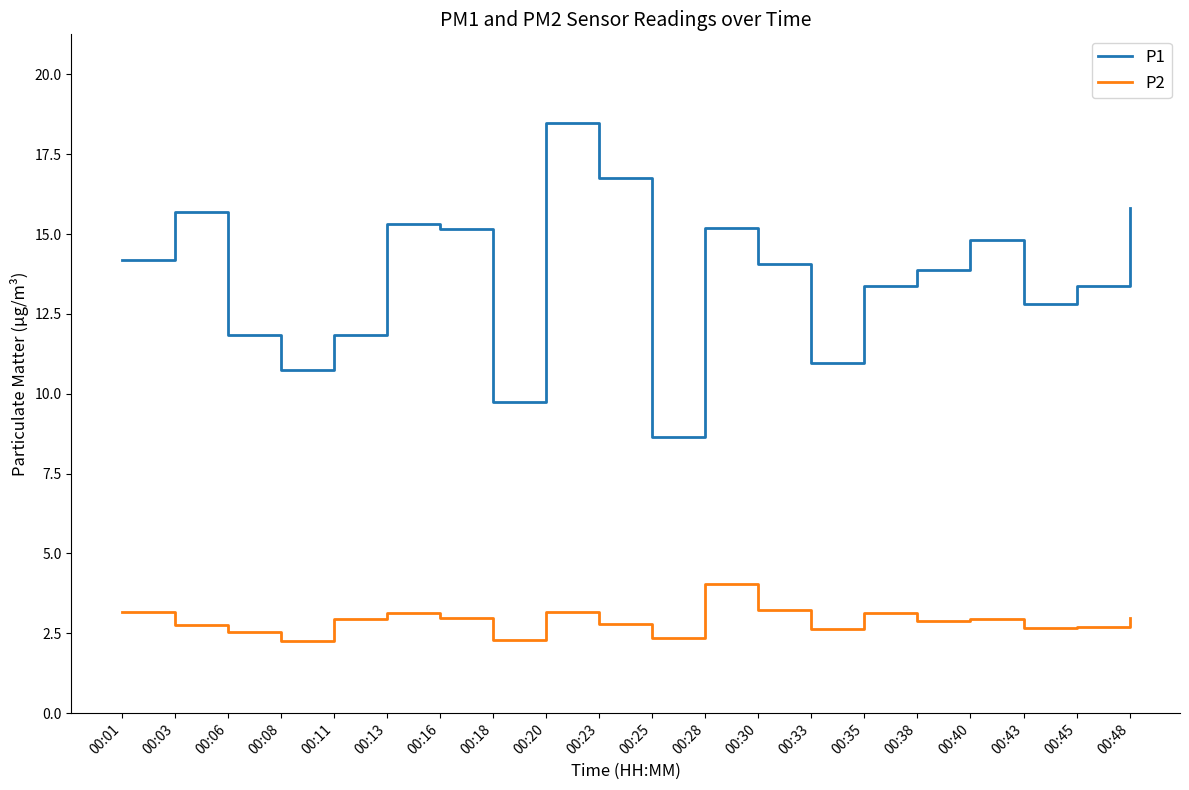

At which category is the sum across all series the highest?

00:20